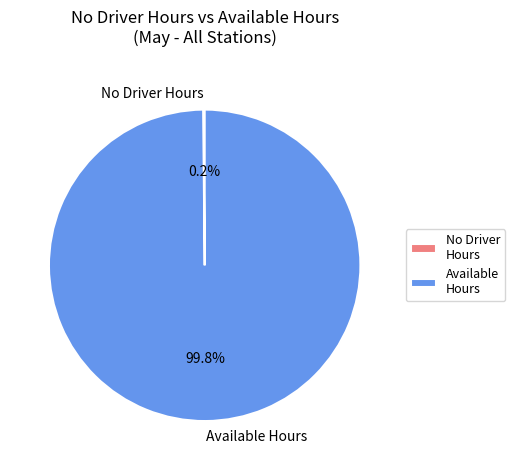

Does any single category account for the majority?

Yes